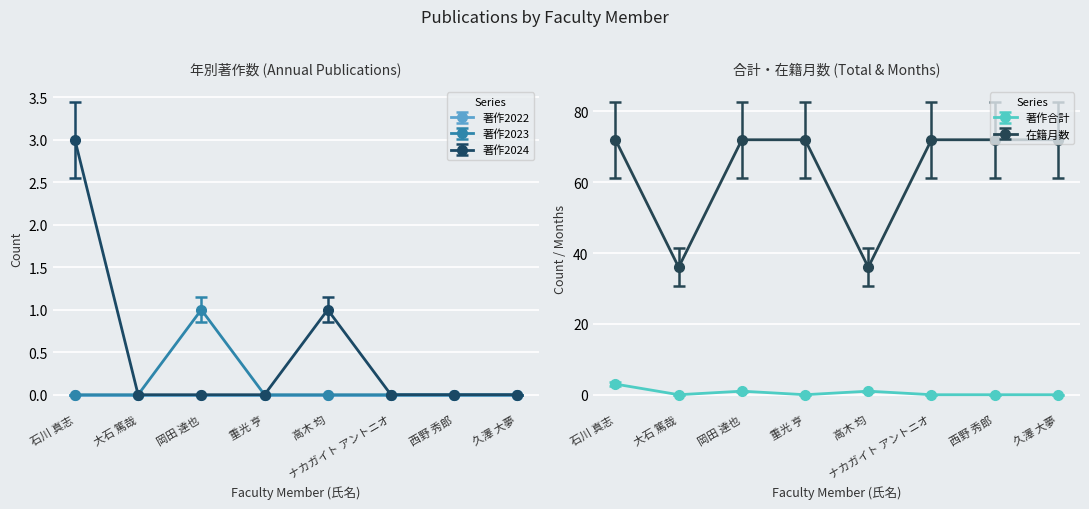

Is it true that 在籍月数 equals 124 at 重光 亨?

False